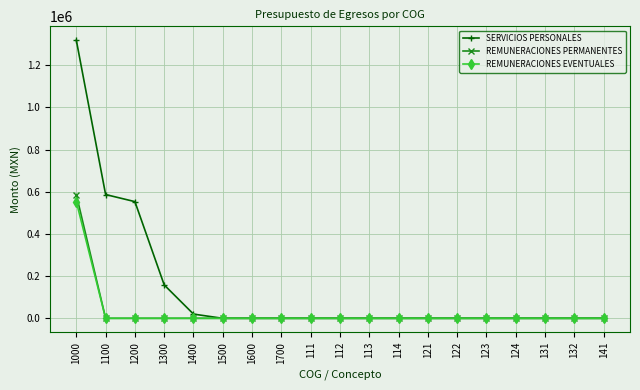

How many categories are shown in the chart?

19